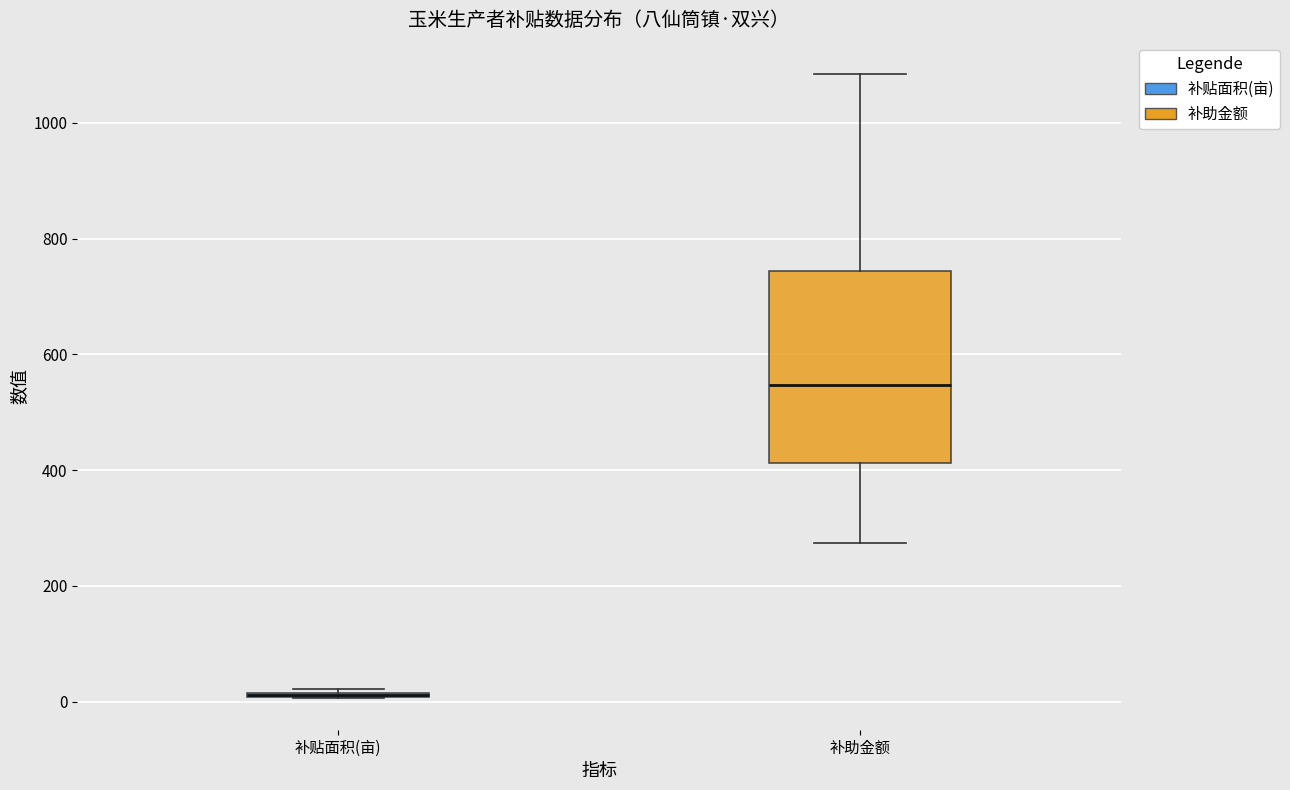

Reading left to right, transcribe this box plot: for each box, give where its median line is, the range the box spans, and where its two whiskers end, as read against the y-axis. The values are not printed on the chart, so give them approximately, as read against the axis.

补贴面积(亩): box collapsed to a line at 20, whiskers 0 to 20
补助金额: median 540, box 420 to 740, whiskers 280 to 1080